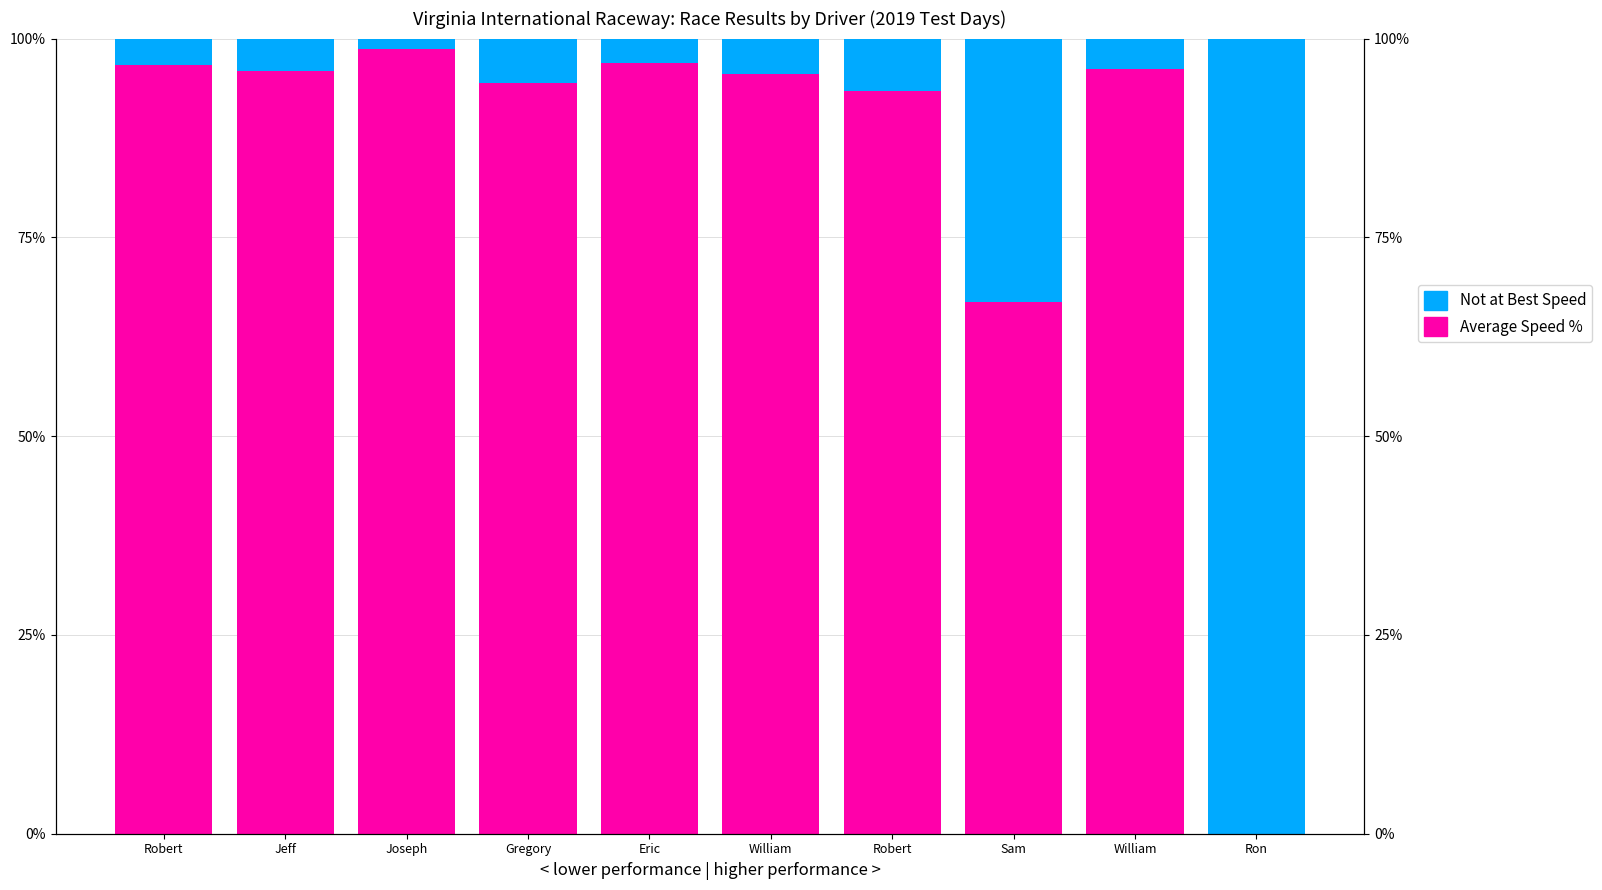

How many groups of bars are there?

10